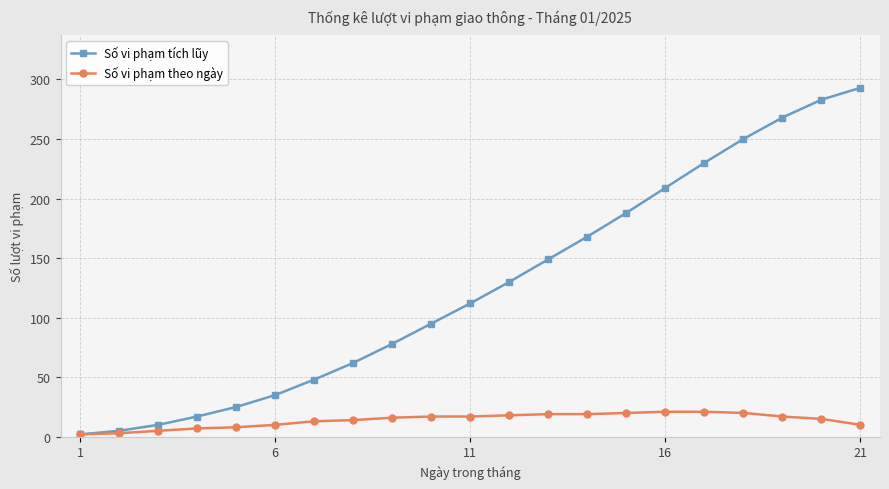

What is the sum of all Số vi phạm theo ngày values?

292